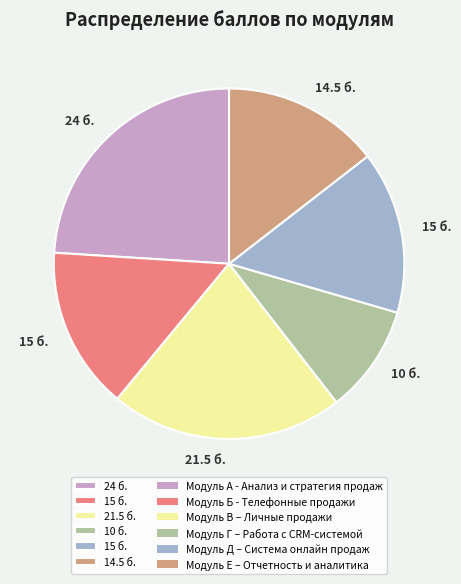

Is there a majority slice in this chart?

No